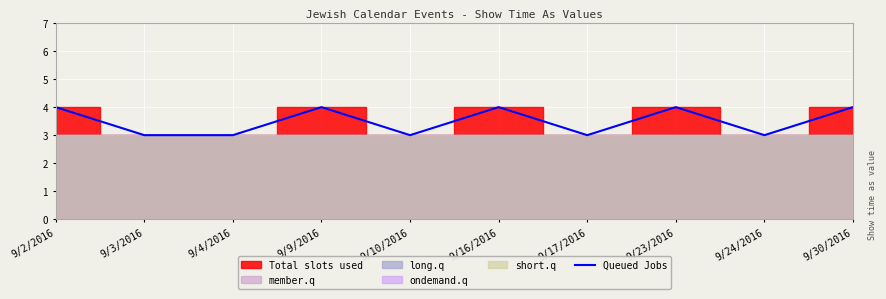

Count the values in the range 3 to 4.

10